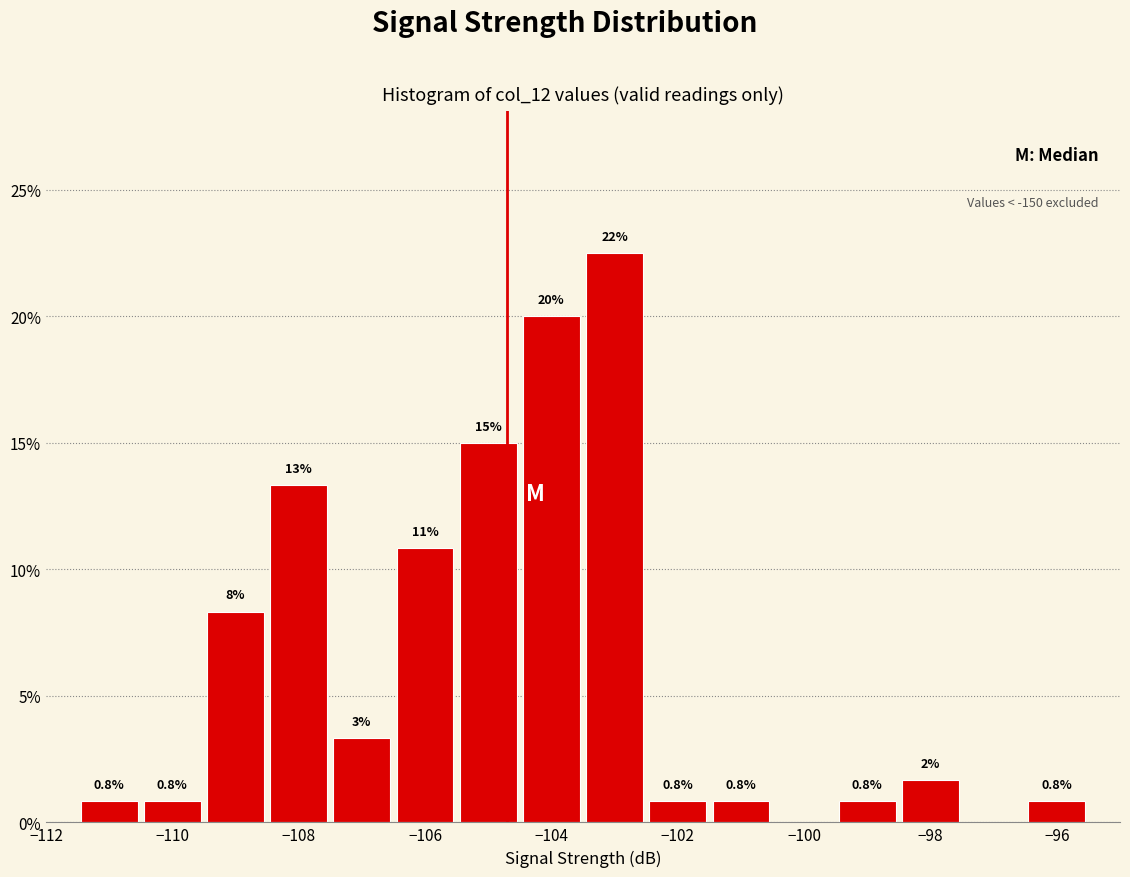

Over which range of the x-axis is the bar tallest?

-103.5 to -102.5